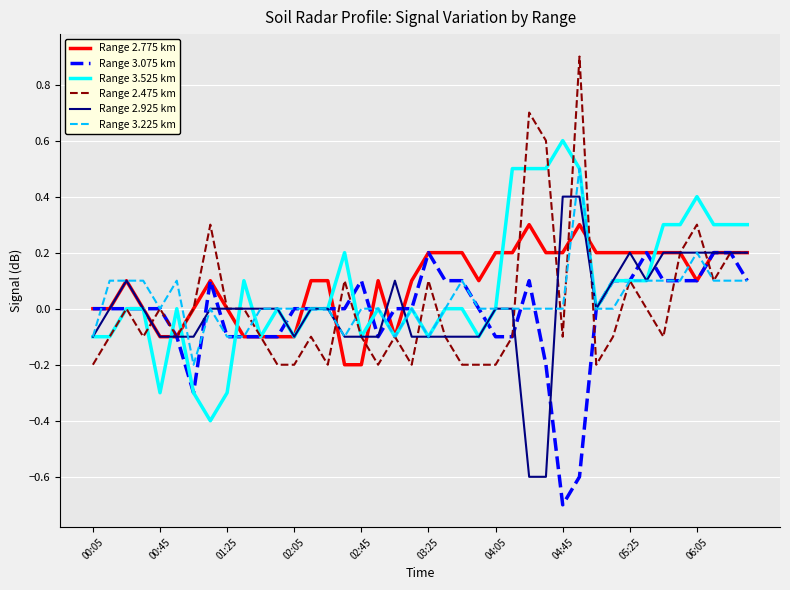

True or false: Range 2.775 km has more than 2 points higher than both neighbors.

True